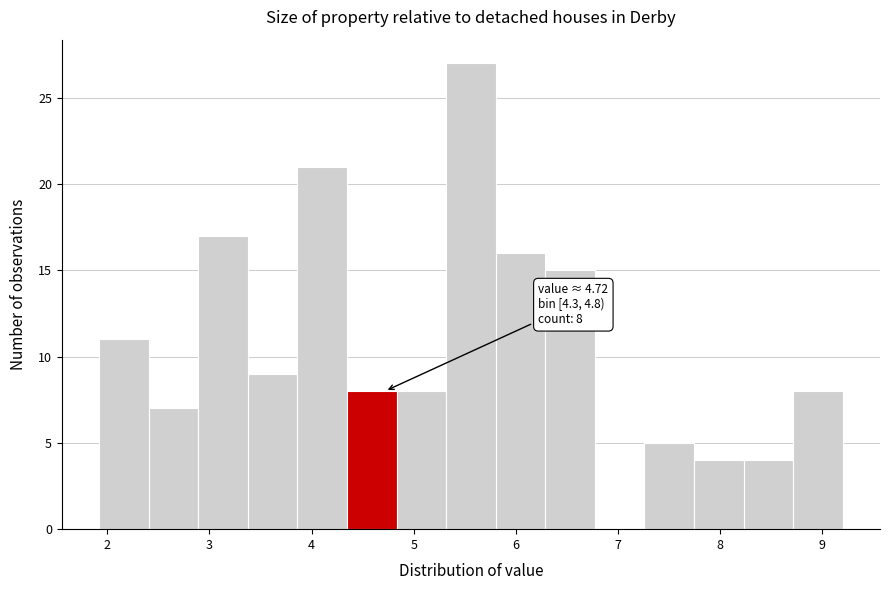

Which range on the x-axis has the tallest bar?

5.3 to 5.8